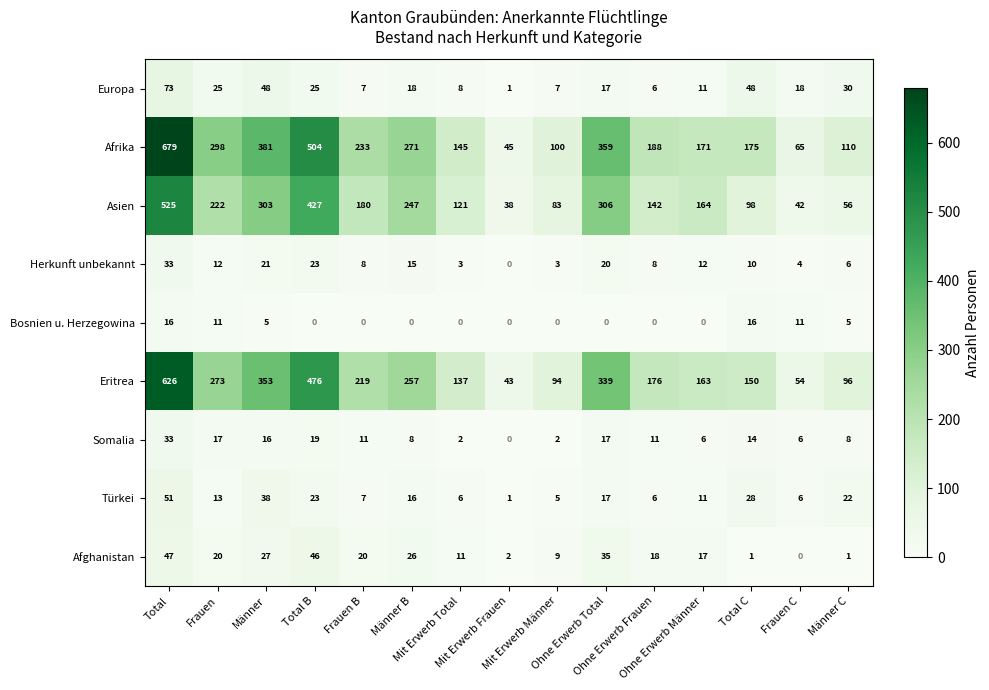

What is the greatest value displayed?

679